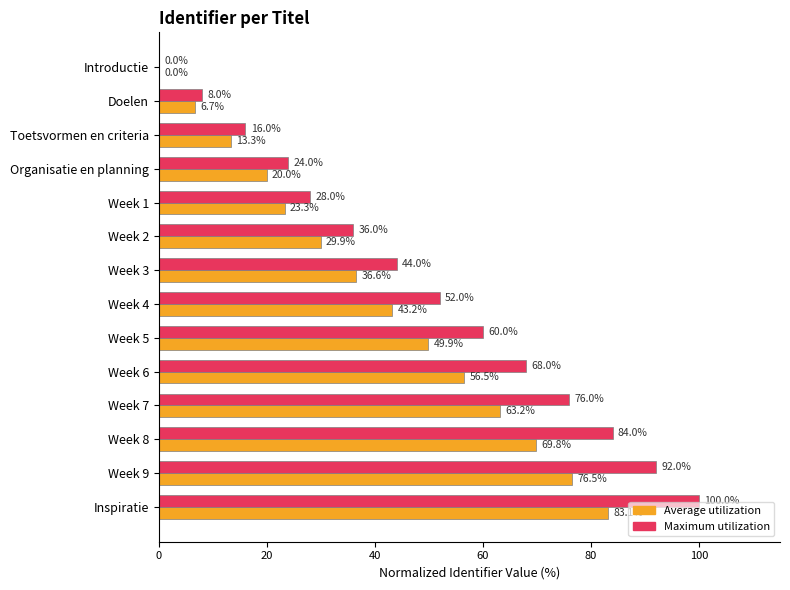

Is it true that Maximum utilization equals 100.0 at Inspiratie?

True